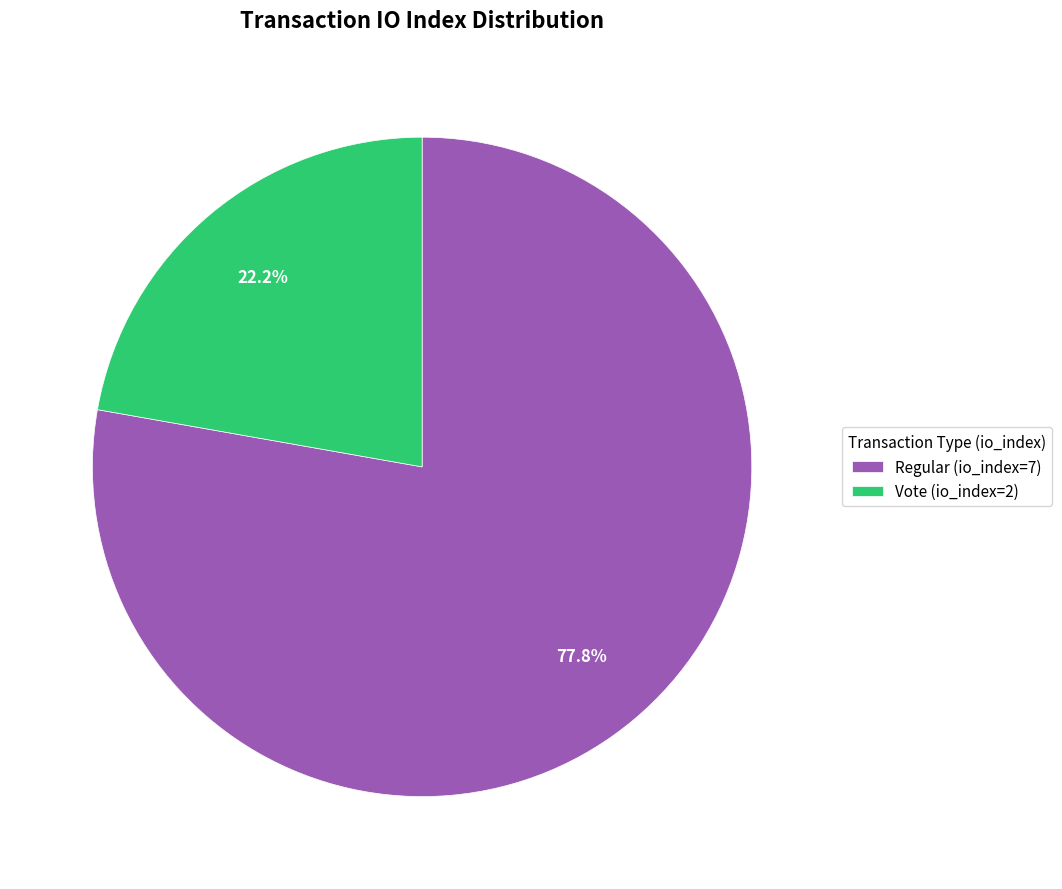

What percentage is the Regular (io_index=7) slice, to the nearest percent?

78%